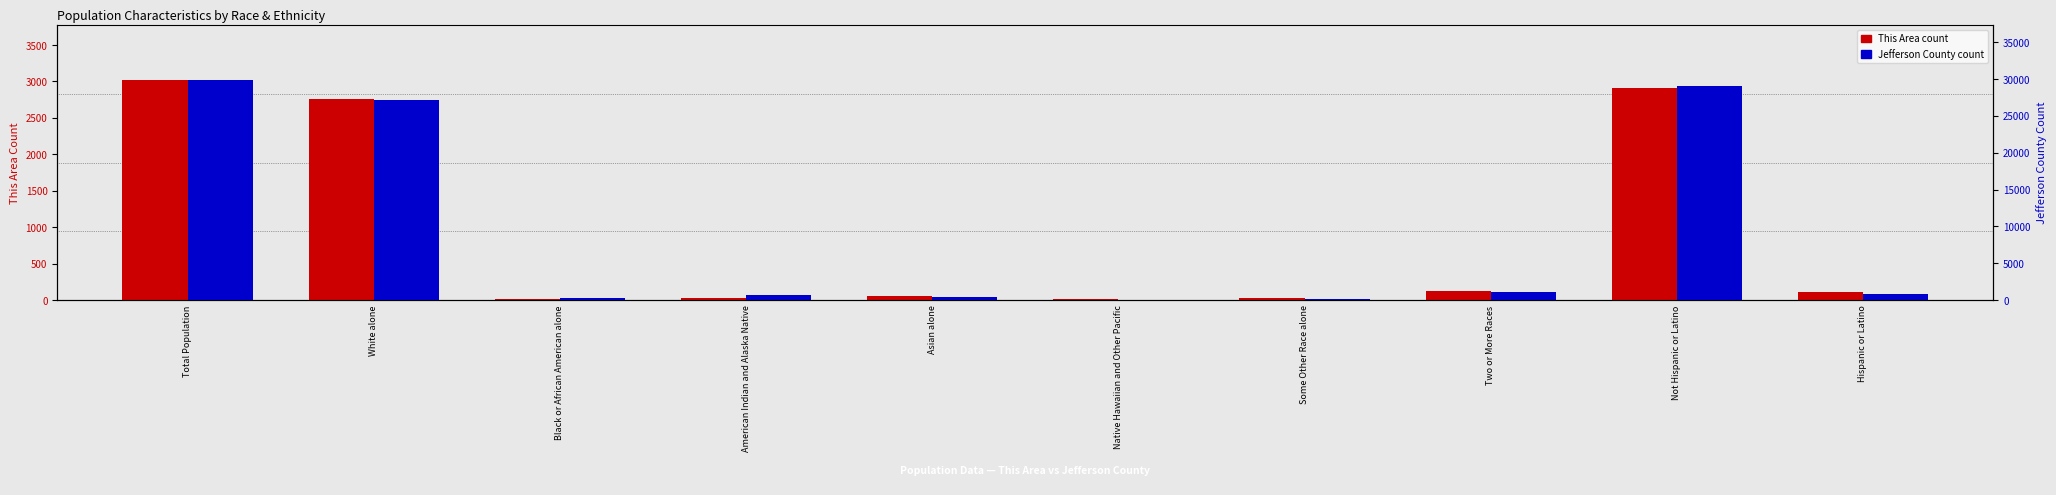

How many bars are there in each group?

2